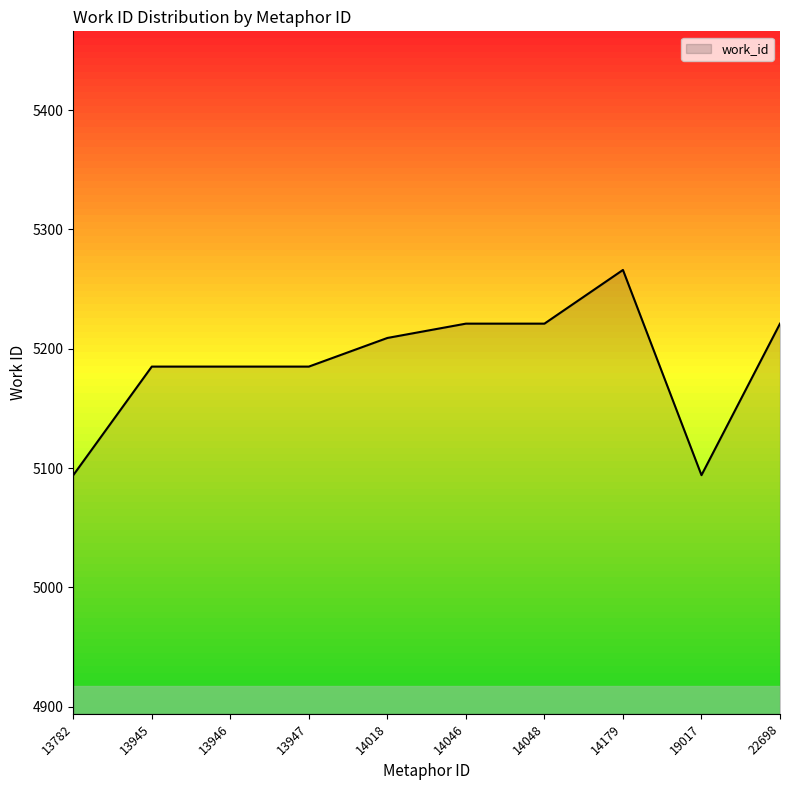

What is the smallest value displayed?

5094